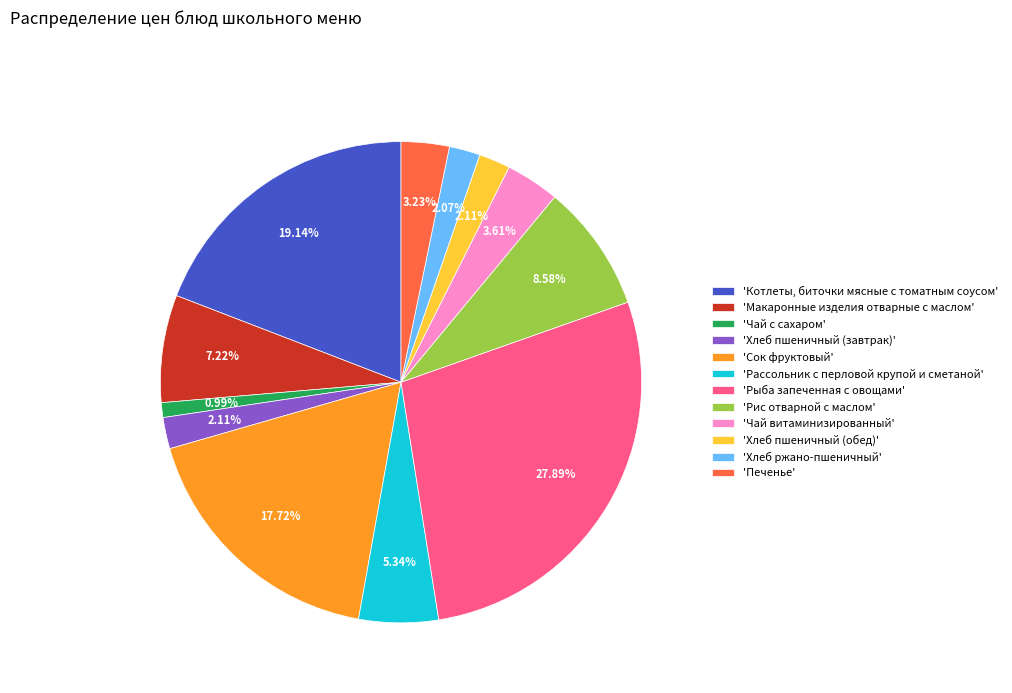

Does 'Чай с сахаром' account for over 50% of the chart?

No